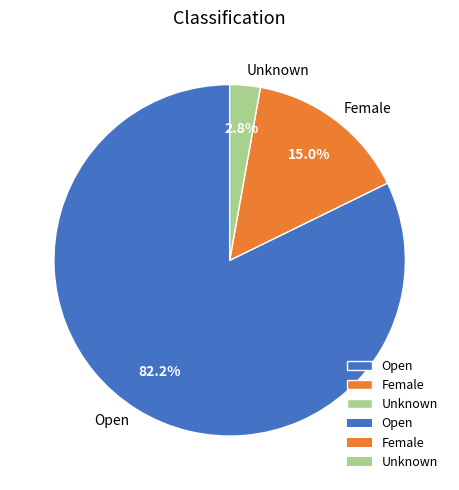

True or false: Unknown accounts for 3% of the total.

True